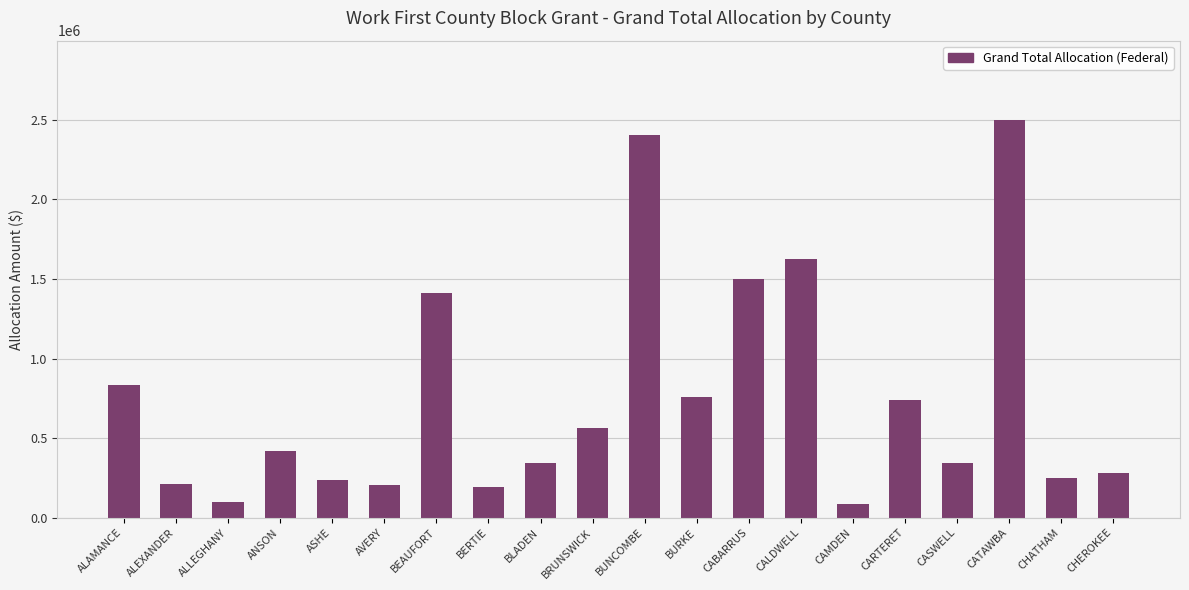

What is the maximum value shown in the chart?

2497585